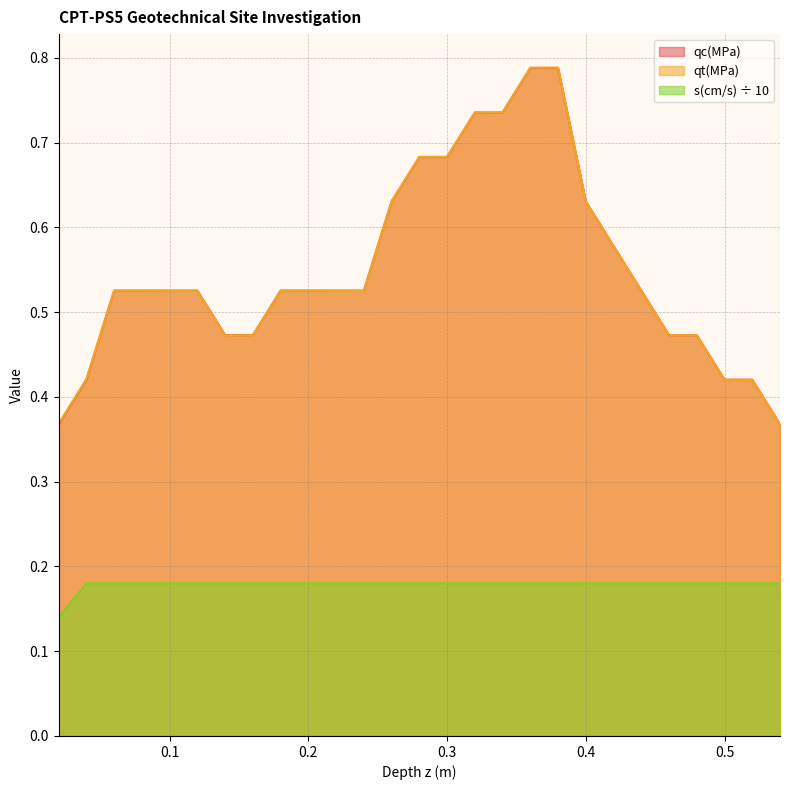

What are all the series names shown in the legend?

qc(MPa), qt(MPa), s(cm/s) ÷ 10